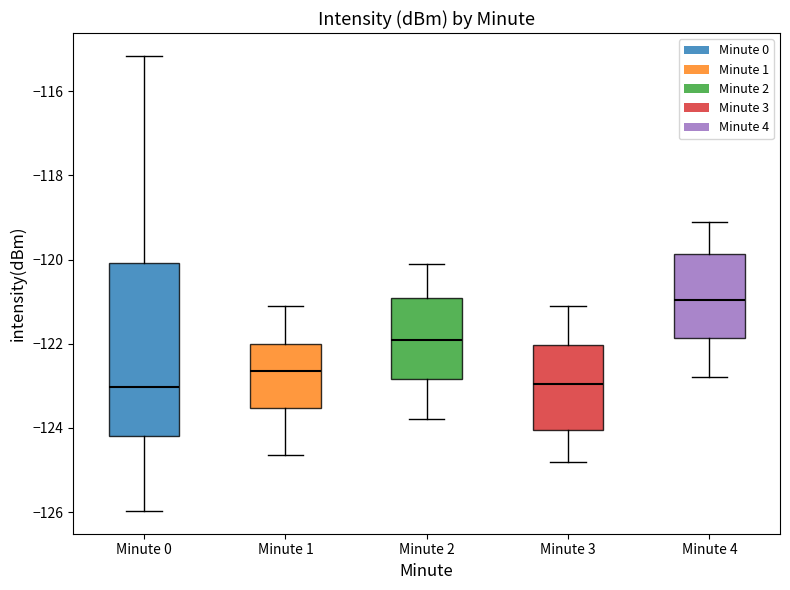

Reading left to right, transcribe this box plot: for each box, give where its median line is, the range the box spans, and where its two whiskers end, as read against the y-axis. The values are not printed on the chart, so give them approximately, as read against the axis.

Minute 0: median -123.0, box -124.2 to -120.0, whiskers -126.0 to -115.2
Minute 1: median -122.6, box -123.6 to -122.0, whiskers -124.6 to -121.0
Minute 2: median -121.8, box -122.8 to -121.0, whiskers -123.8 to -120.0
Minute 3: median -123.0, box -124.0 to -122.0, whiskers -124.8 to -121.0
Minute 4: median -121.0, box -121.8 to -119.8, whiskers -122.8 to -119.0